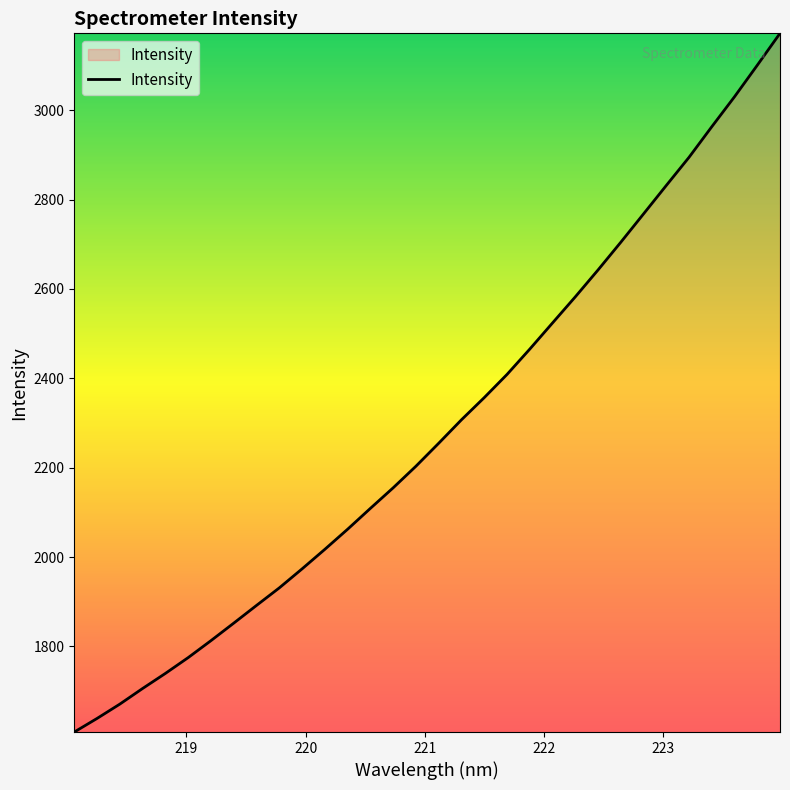

What is the difference between the maximum and minimum values?

1563.3